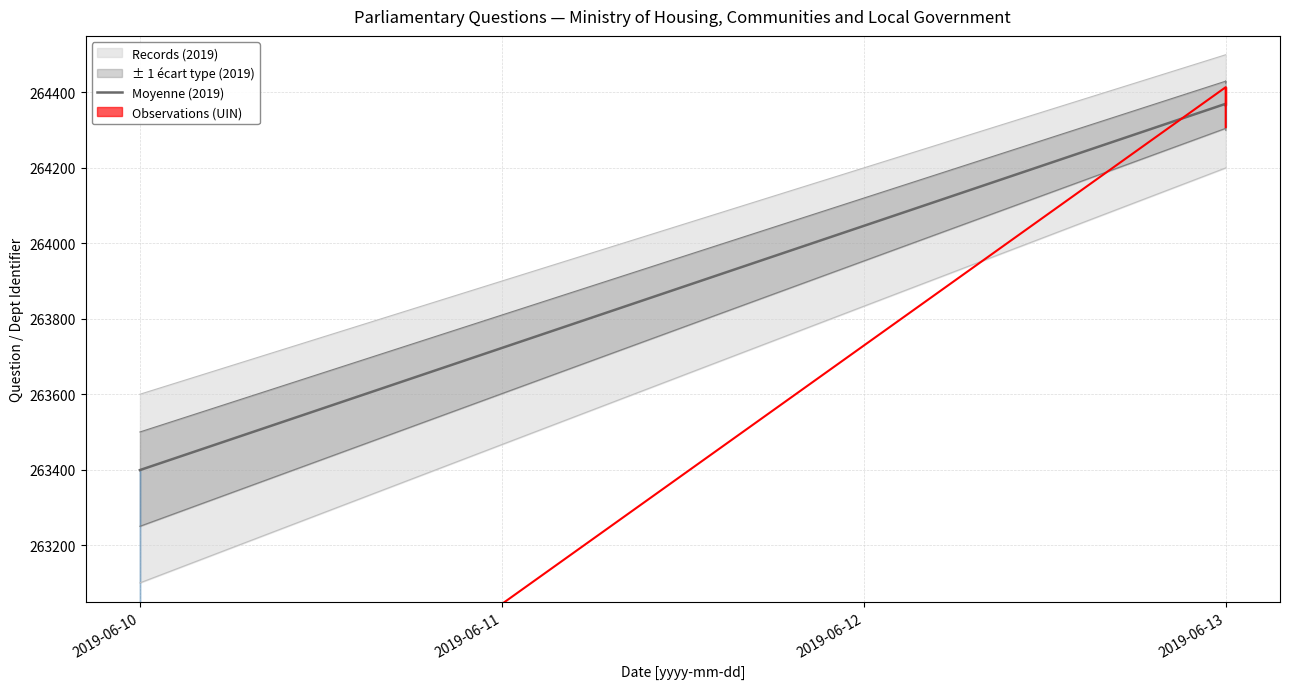

Is it true that the value at 2019-06-10 is 352578?

False